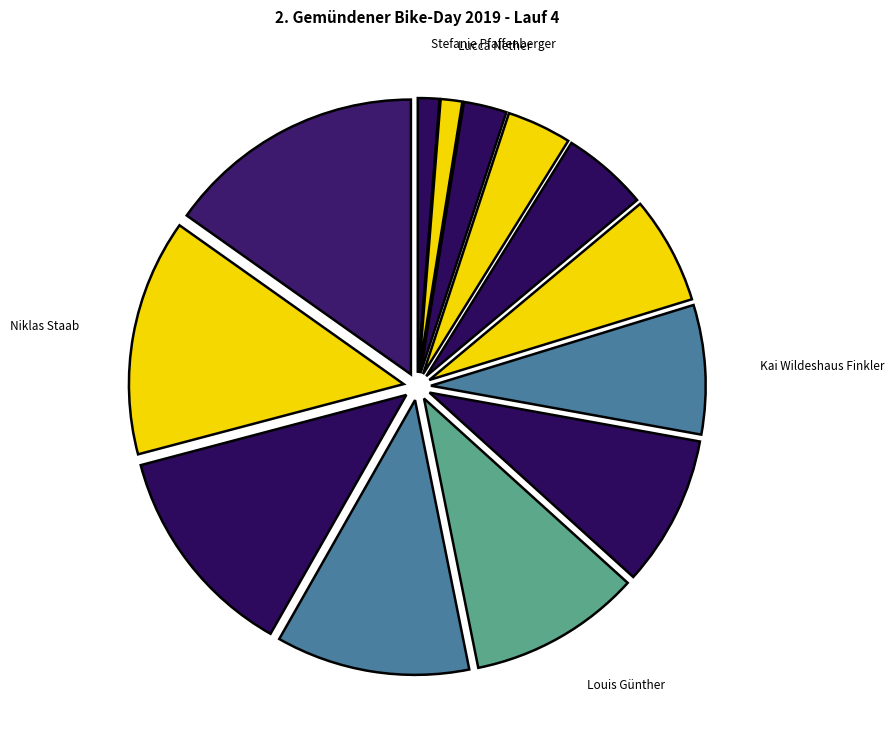

How many segments does this pie chart have?

13